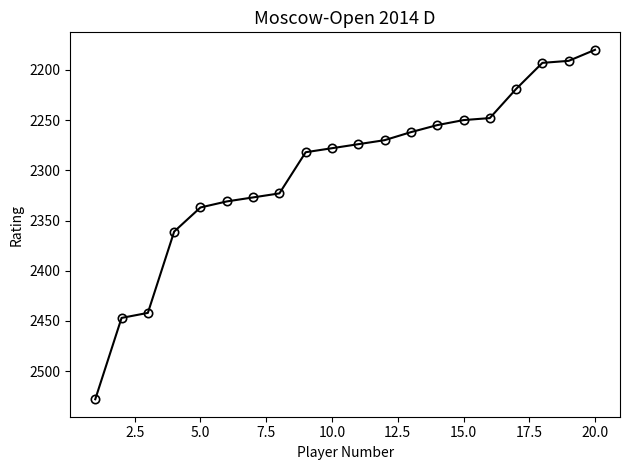

What is the greatest value displayed?

2528